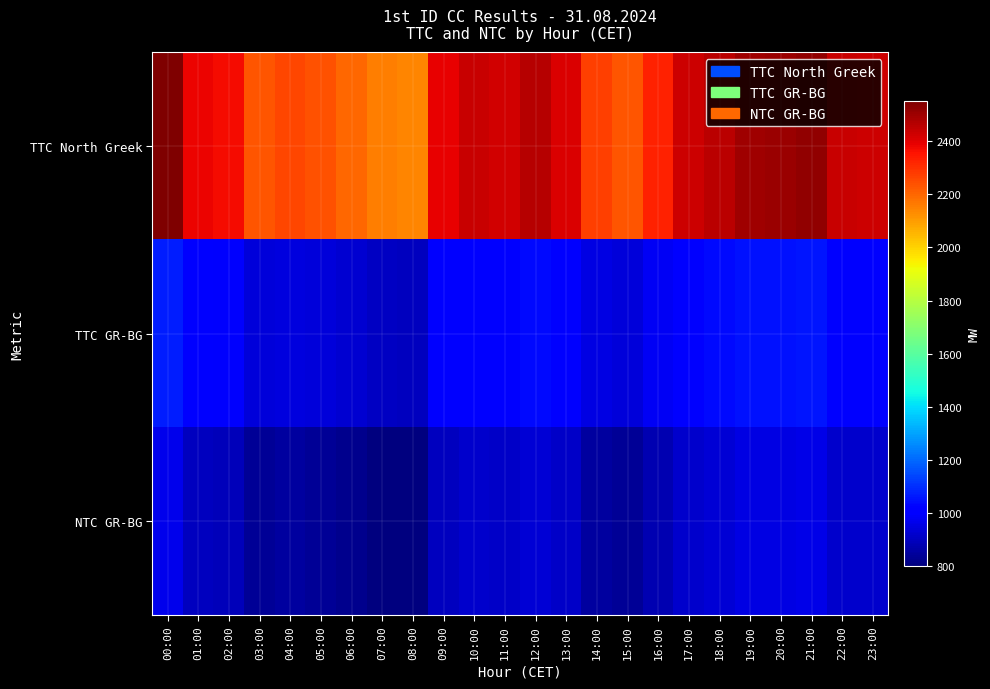

Which series has the largest range (max minus min)?

TTC North Greek